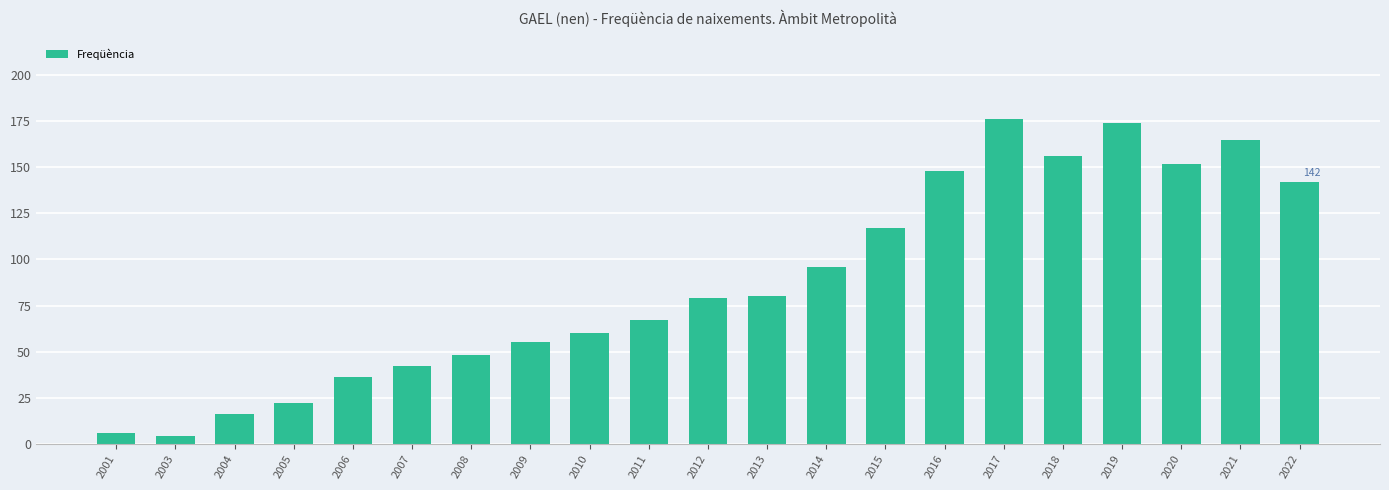

What is the sum of the values at 2012 and 2019?

253